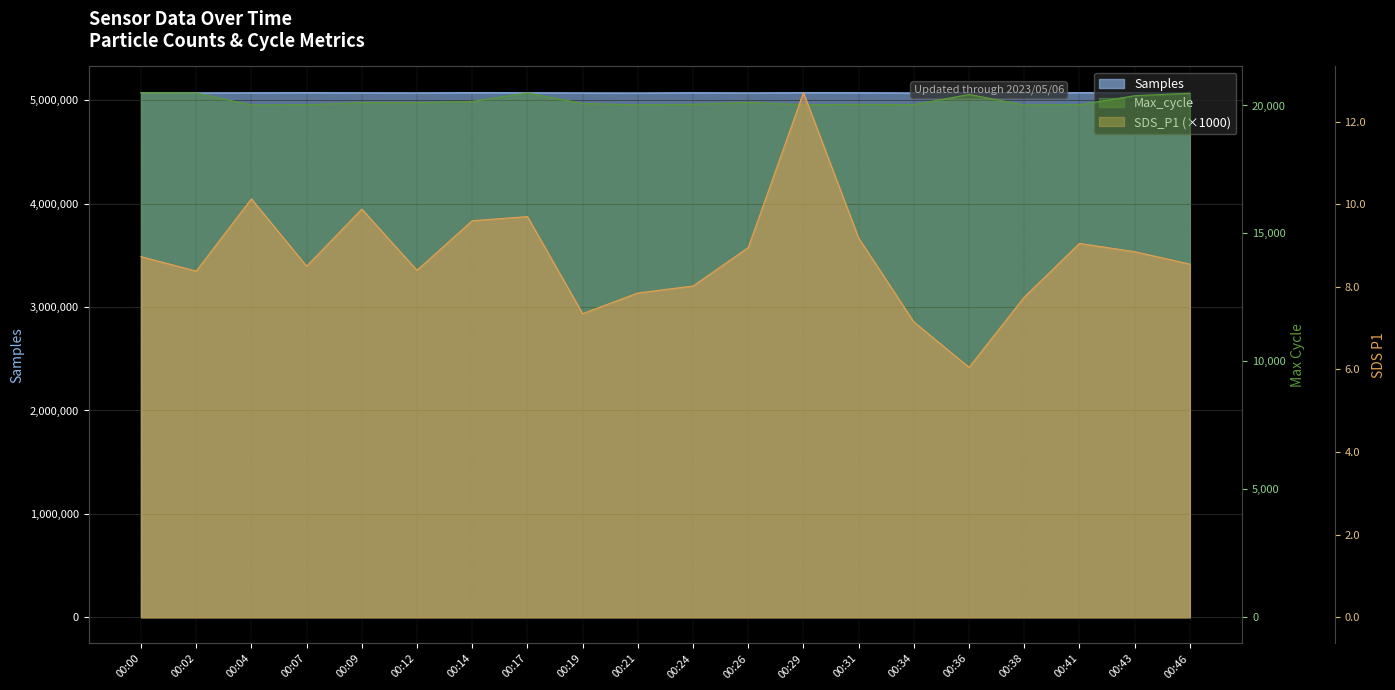

Is it true that SDS_P1 equals 8550 at 00:46?

True